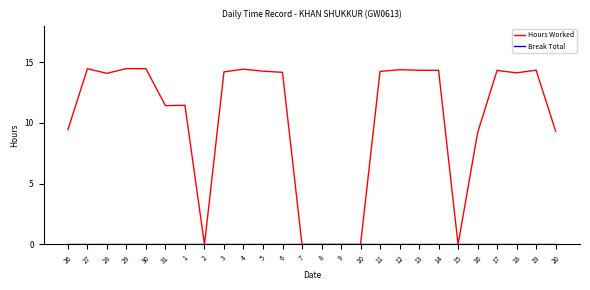

Which series changed the most between 9 and 16?

Hours Worked